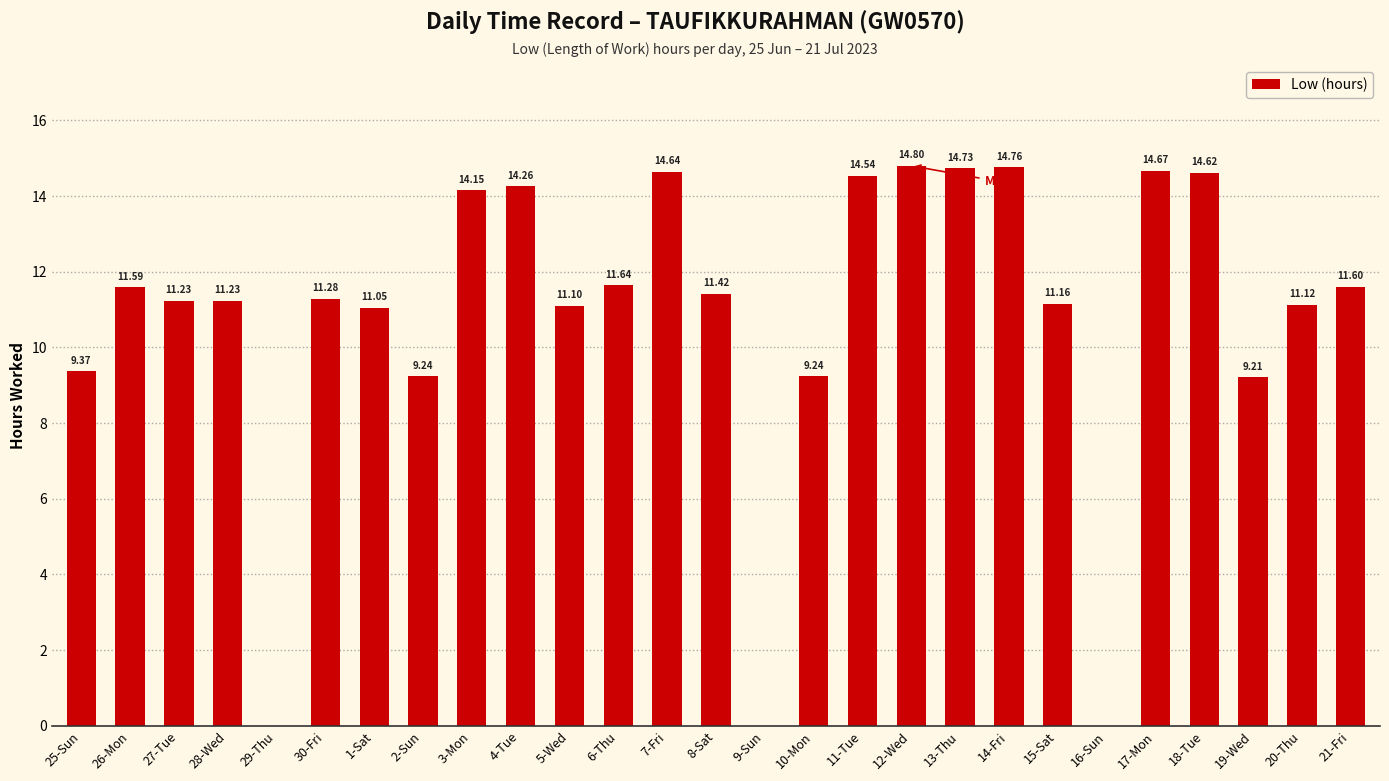

What is the change in value from 9-Sun to 11-Tue?

+14.5